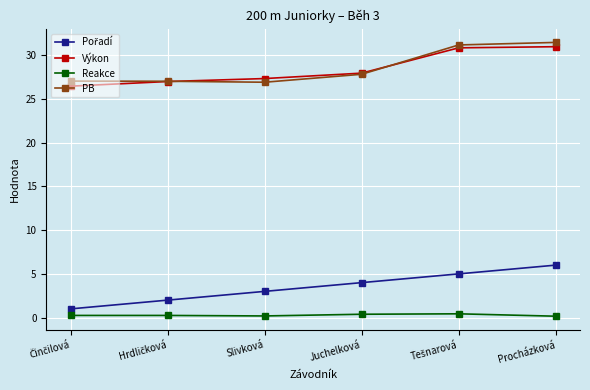

True or false: PB and Reakce intersect in this chart.

False